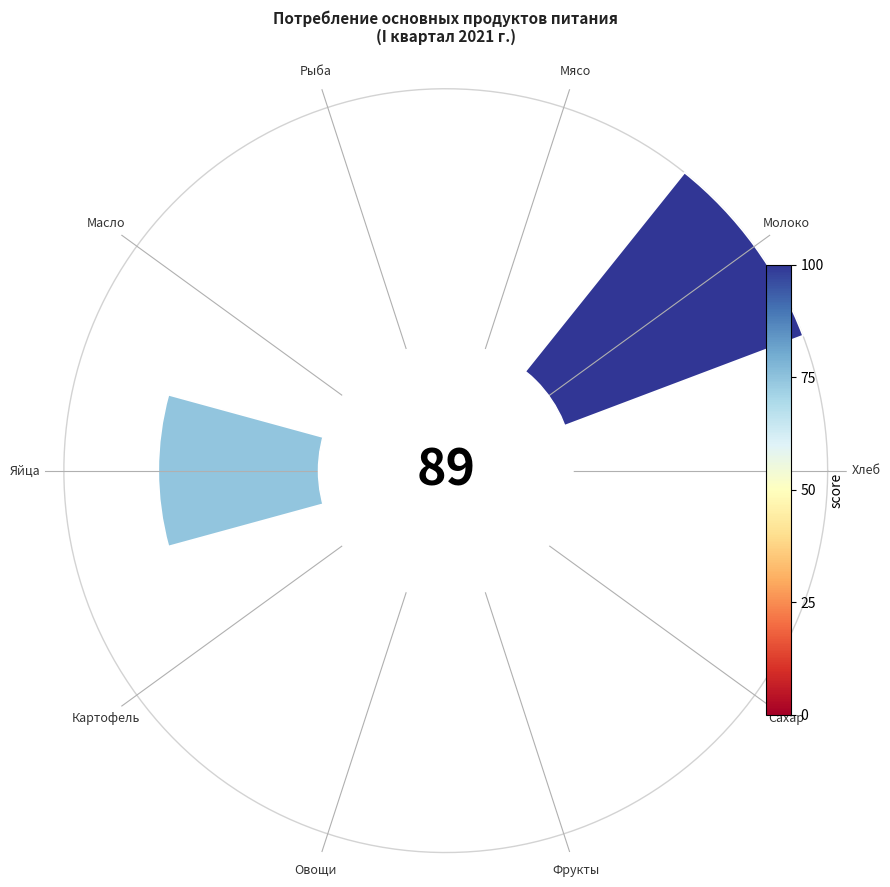

How many slices are in this pie chart?

10